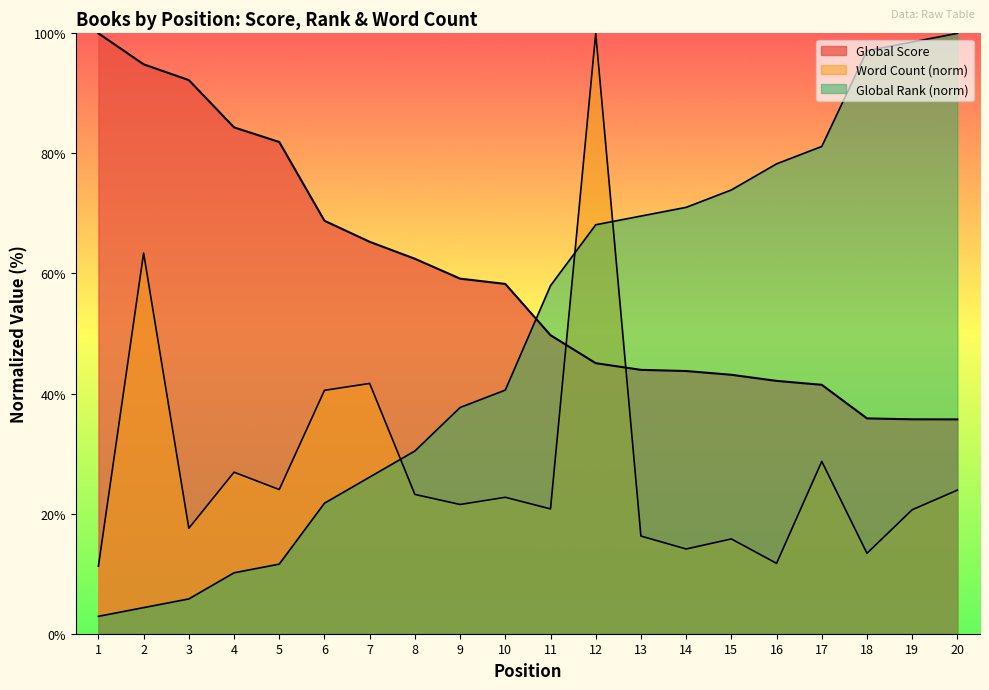

What is the maximum value for Word Count?

100.0